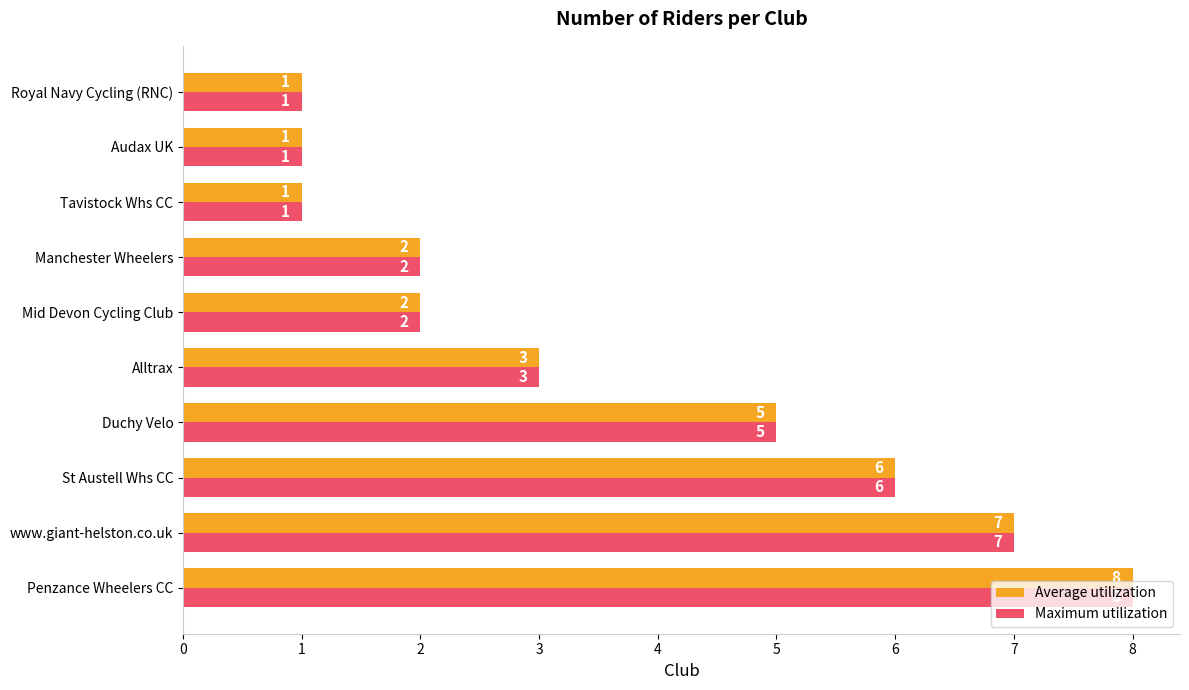

What is the greatest value displayed?

8